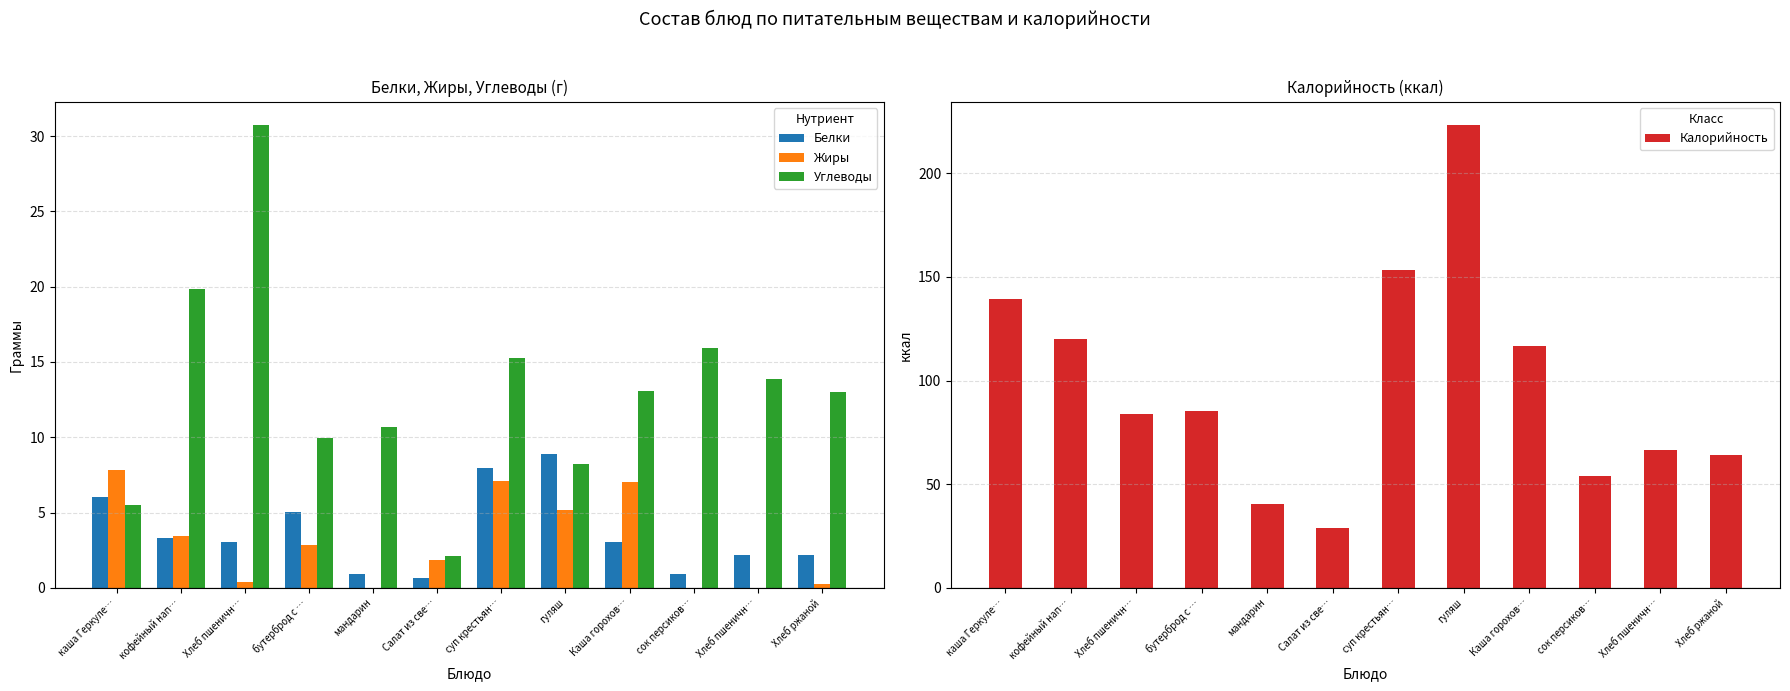

Where does the Углеводы series first go above 13?

кофейный нап…